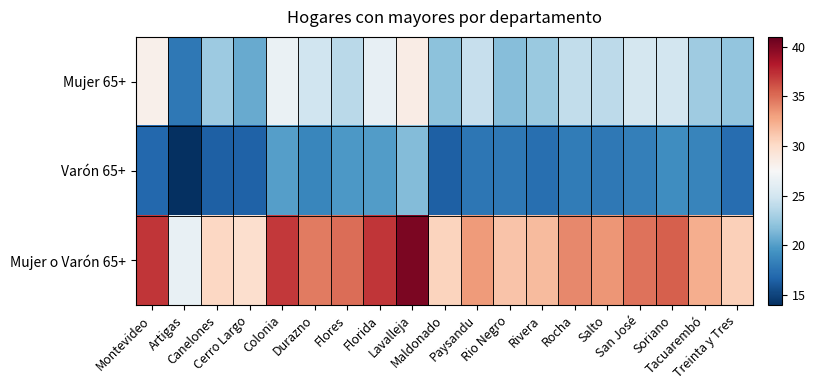

Reading left to right, transcribe all the data shown in this chart.

Mujer 65+: Montevideo=28.2	Artigas=17.8	Canelones=22.6	Cerro Largo=20.7	Colonia=26.6	Durazno=24.8	Flores=23.9	Florida=26.4	Lavalleja=28.5	Maldonado=22.0	Paysandu=24.4	Rio Negro=21.8	Rivera=22.5	Rocha=24.2	Salto=24.0	San José=25.1	Soriano=25.0	Tacuarembó=22.7	Treinta y Tres=22.2
Varón 65+: Montevideo=16.9	Artigas=14.1	Canelones=16.5	Cerro Largo=16.6	Colonia=20.1	Durazno=18.7	Flores=19.7	Florida=20.0	Lavalleja=21.6	Maldonado=16.5	Paysandu=17.7	Rio Negro=17.9	Rivera=17.3	Rocha=18.1	Salto=17.9	San José=18.3	Soriano=19.1	Tacuarembó=18.6	Treinta y Tres=17.2
Mujer o Varón 65+: Montevideo=37.2	Artigas=26.5	Canelones=30.3	Cerro Largo=29.8	Colonia=37.0	Durazno=34.5	Flores=35.0	Florida=37.1	Lavalleja=40.2	Maldonado=30.5	Paysandu=33.2	Rio Negro=31.4	Rivera=31.8	Rocha=34.0	Salto=33.5	San José=34.8	Soriano=35.6	Tacuarembó=32.4	Treinta y Tres=30.7